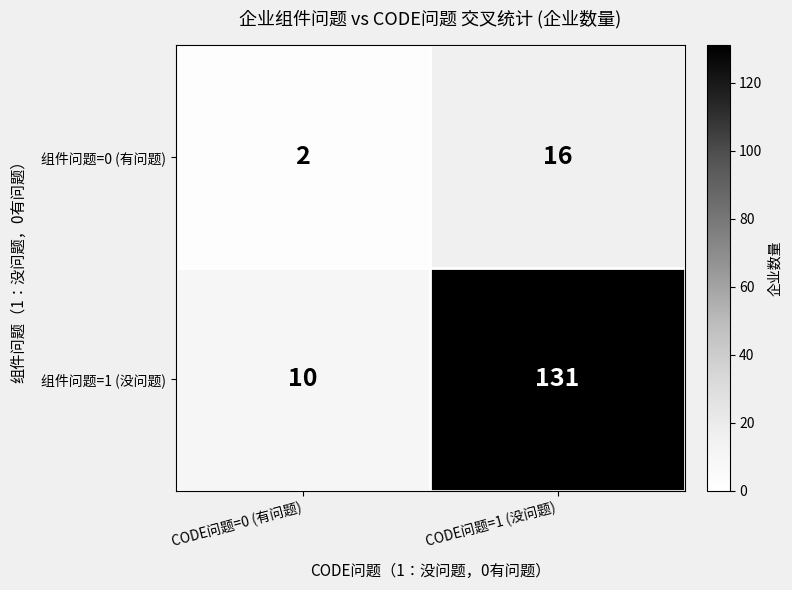

Reading right to left, transcribe all the data shown in this chart.

组件问题=0 (有问题): CODE问题=1 (没问题)=16	CODE问题=0 (有问题)=2
组件问题=1 (没问题): CODE问题=1 (没问题)=131	CODE问题=0 (有问题)=10